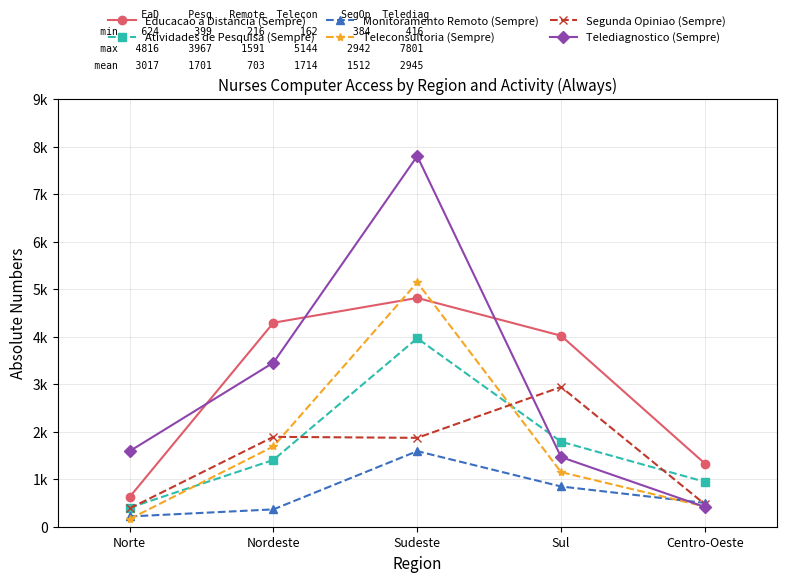

Is this an area chart (filled region under the line)?

No